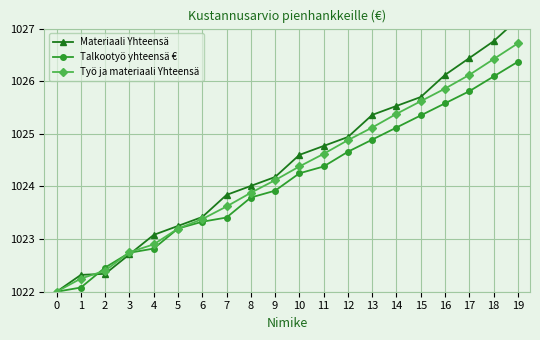

List the series in order of their peak value, lowest first.

Talkootyö yhteensä €, Työ ja materiaali Yhteensä, Materiaali Yhteensä